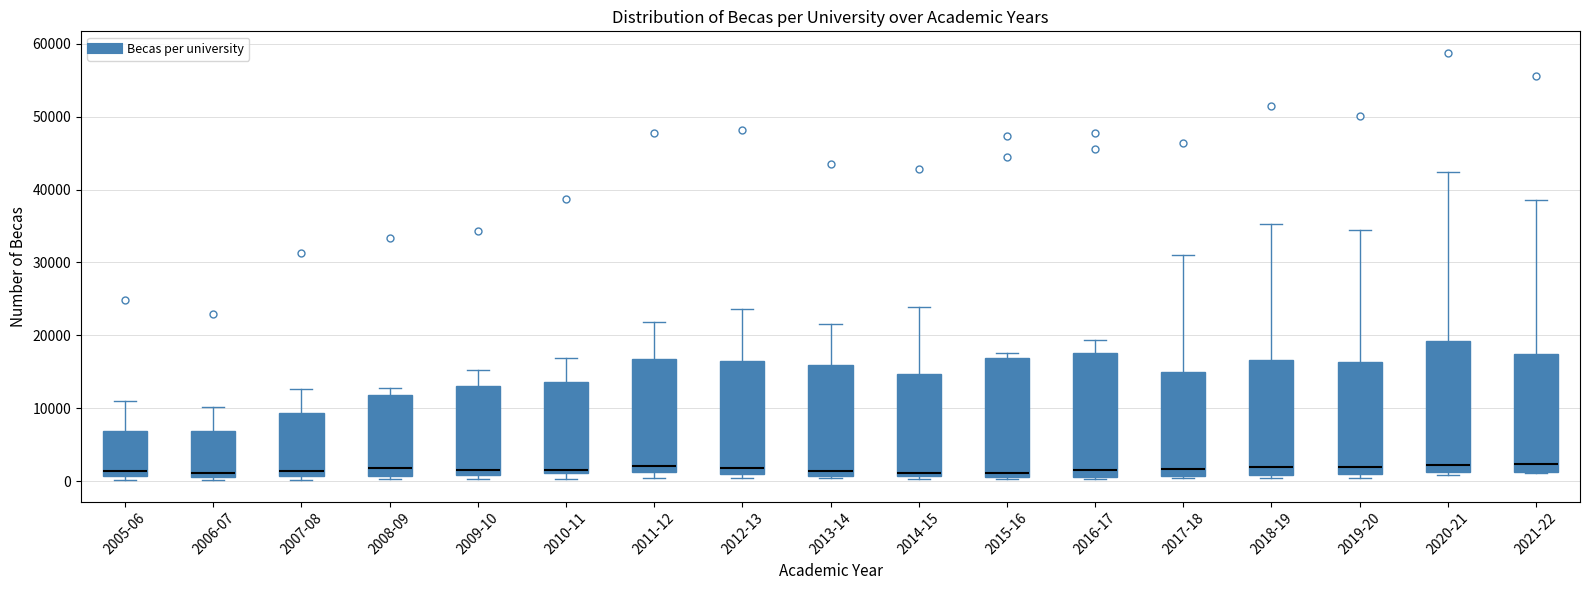

Where is the upper edge of the box for 2011-12 on the y-axis? The values are not printed on the chart, so give them approximately, as read against the axis.

17000